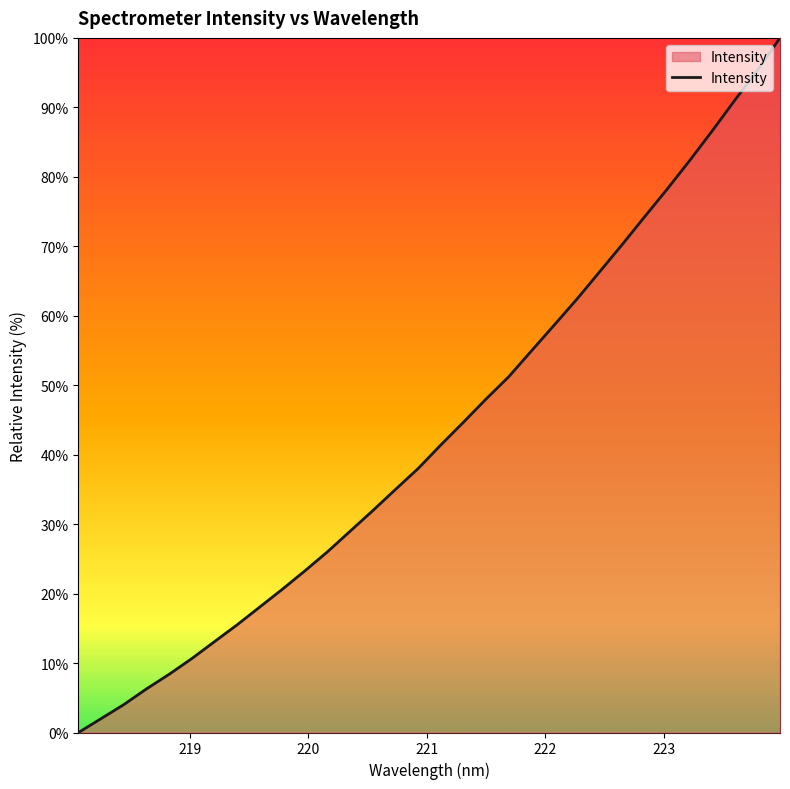

What is the difference between the maximum and minimum values?

100.0